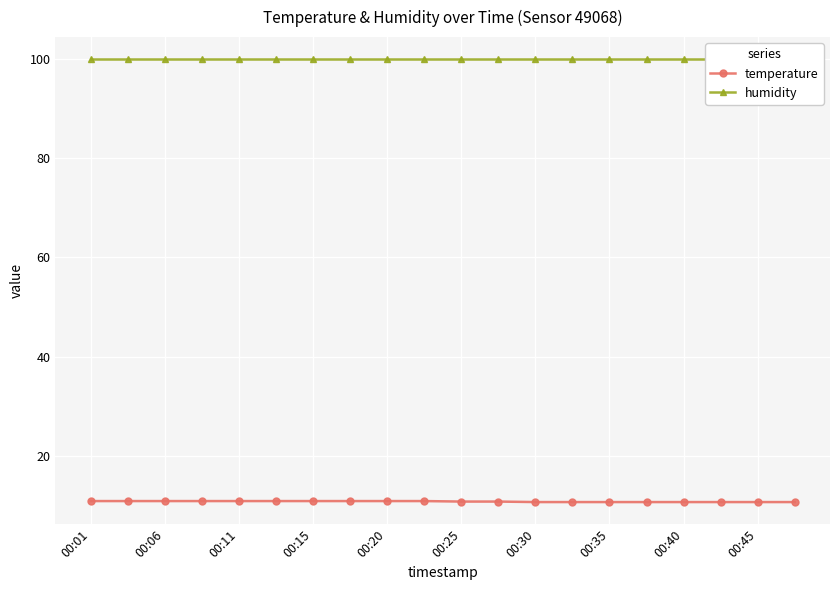

Read the humidity value at 00:35.

99.9